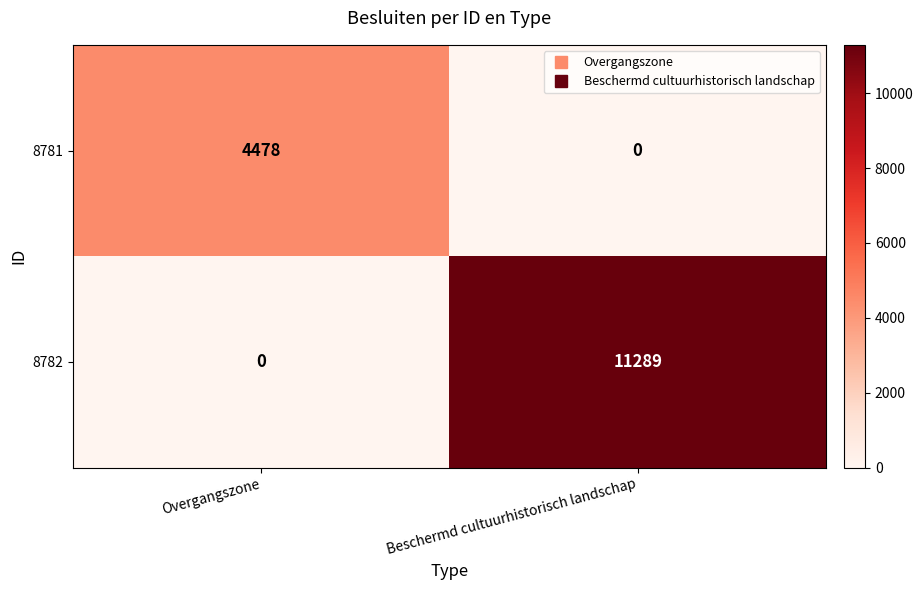

The 8782 series shows 16125 at Beschermd cultuurhistorisch landschap. True or false?

False